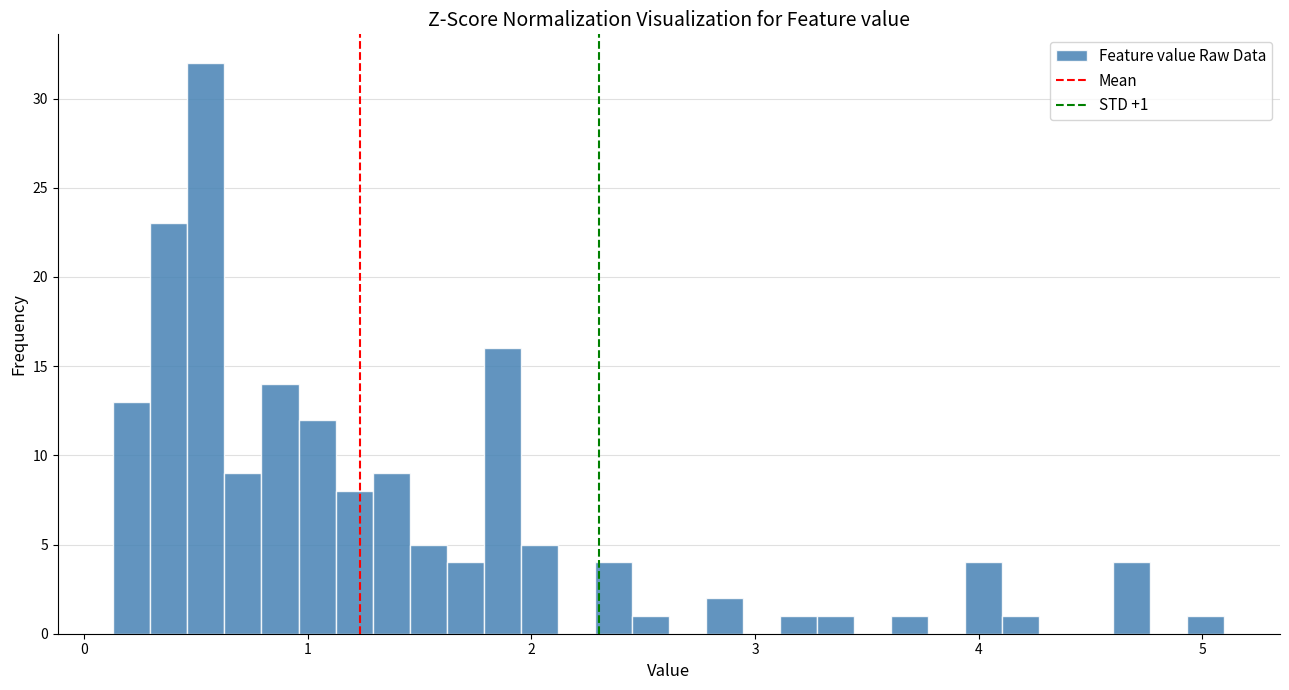

Around what value on the x-axis is the tallest bar? Give the approximate position of its centre, as read against the axis.

0.5